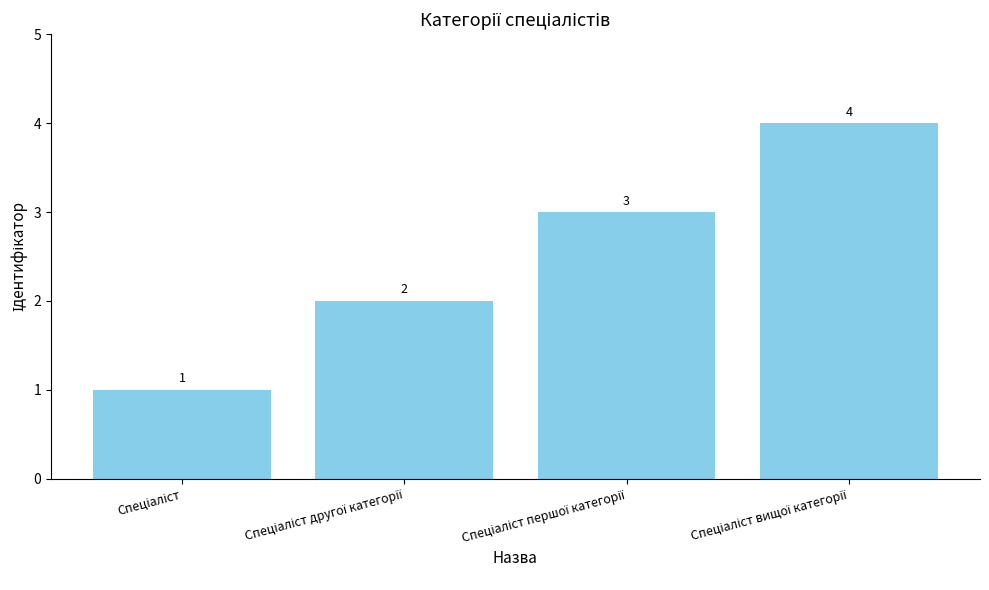

How many values are between 2 and 4?

3